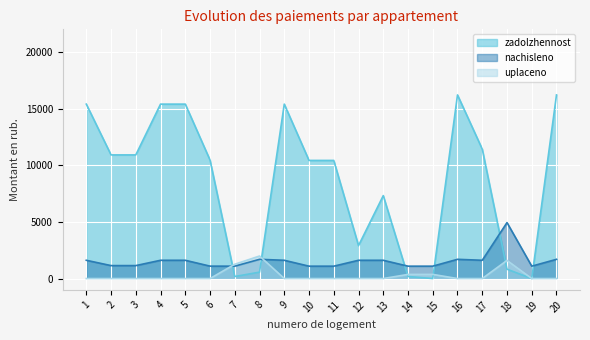

What is the difference between the zadolzhennost values at 6 and 2?

454.8